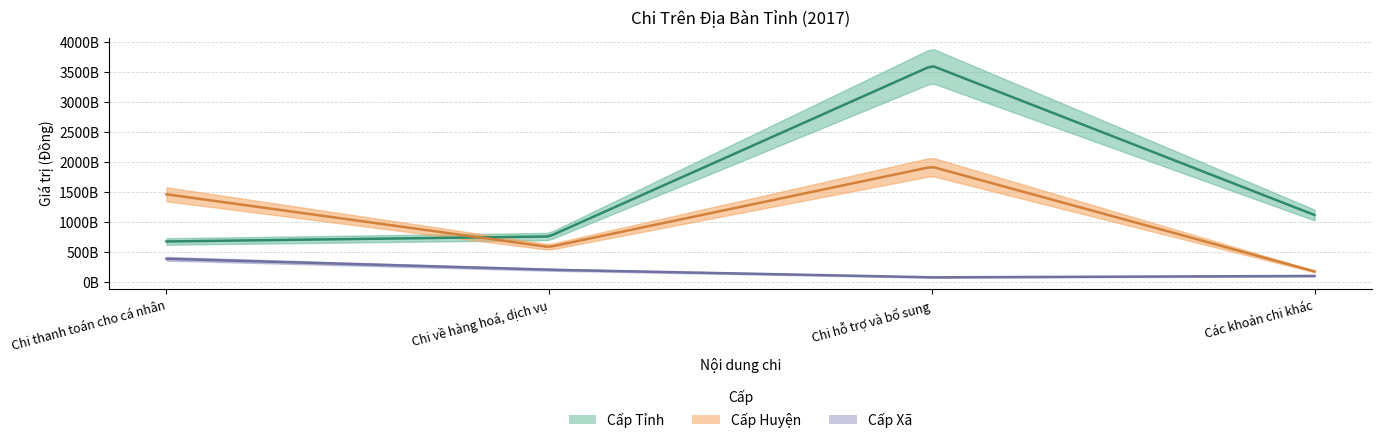

What is the greatest value displayed?

3604508682670